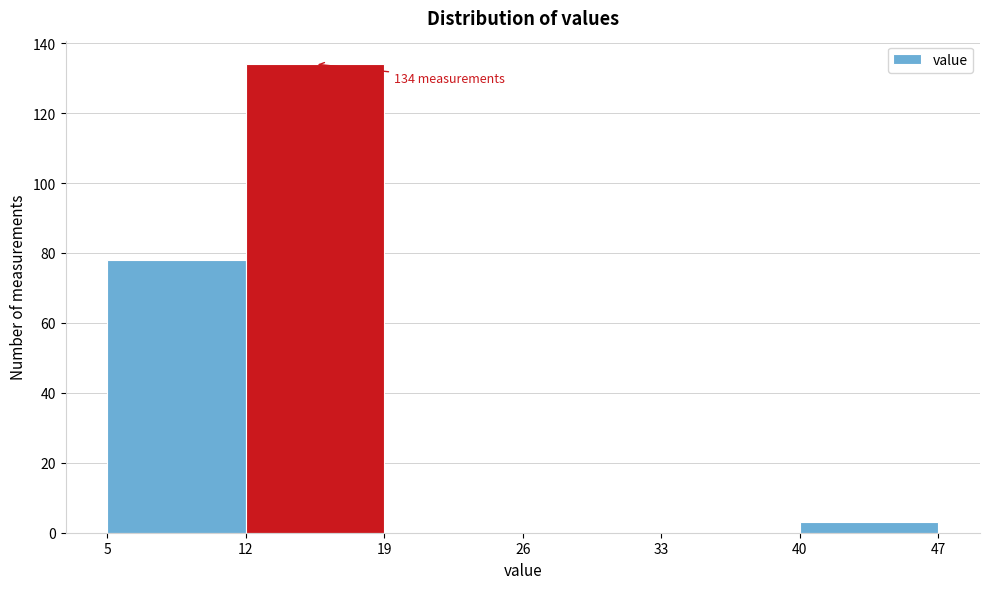

Which range on the x-axis has the tallest bar?

12 to 19